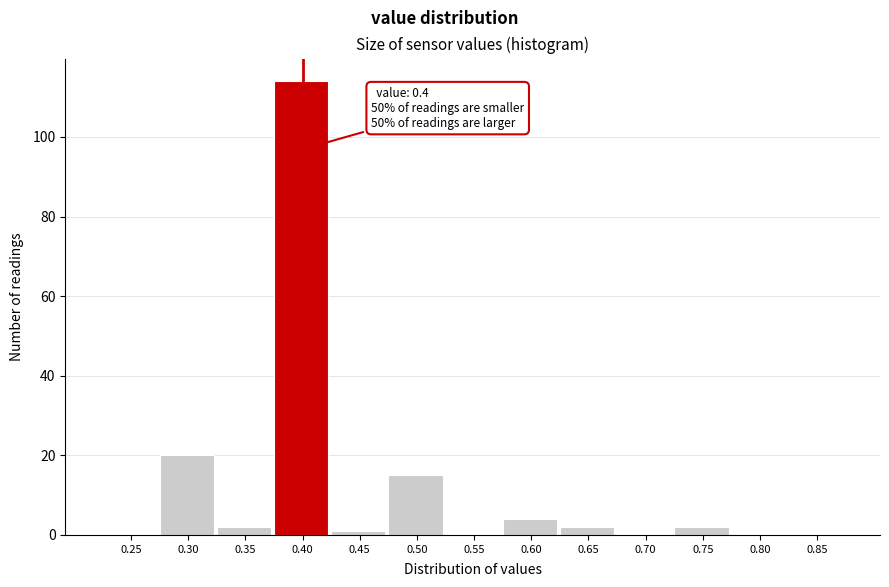

Over which range of the x-axis is the bar tallest?

0.375 to 0.425